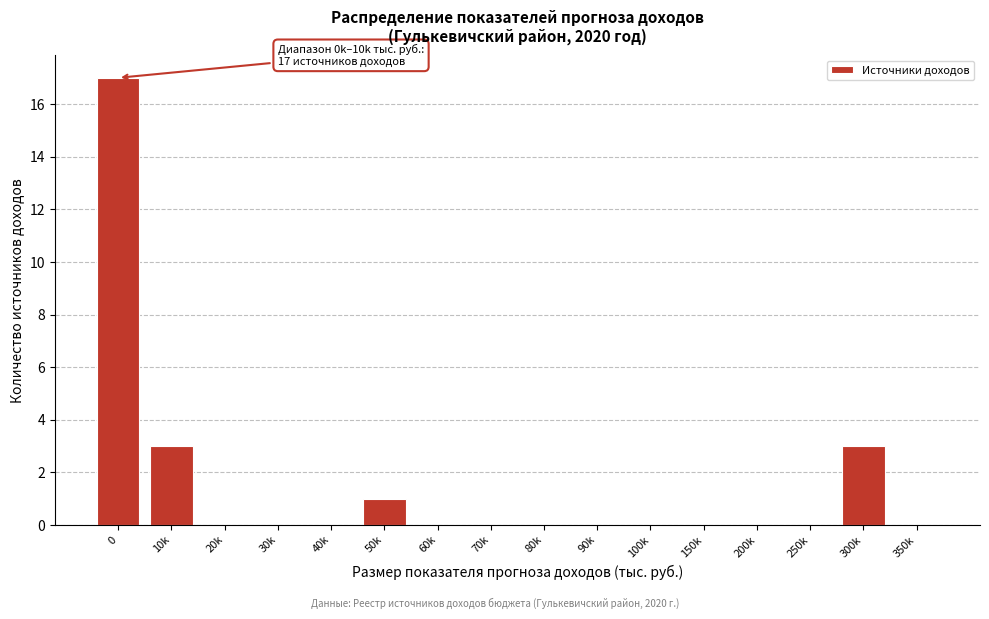

Reading left to right, extract all data points from this chart.

0=17	10k=3	20k=0	30k=0	40k=0	50k=1	60k=0	70k=0	80k=0	90k=0	100k=0	150k=0	200k=0	250k=0	300k=3	350k=0